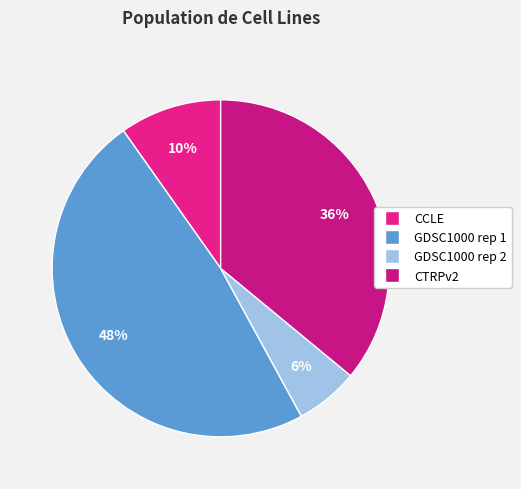

What percentage is NOT represented by CTRPv2?

64.0%